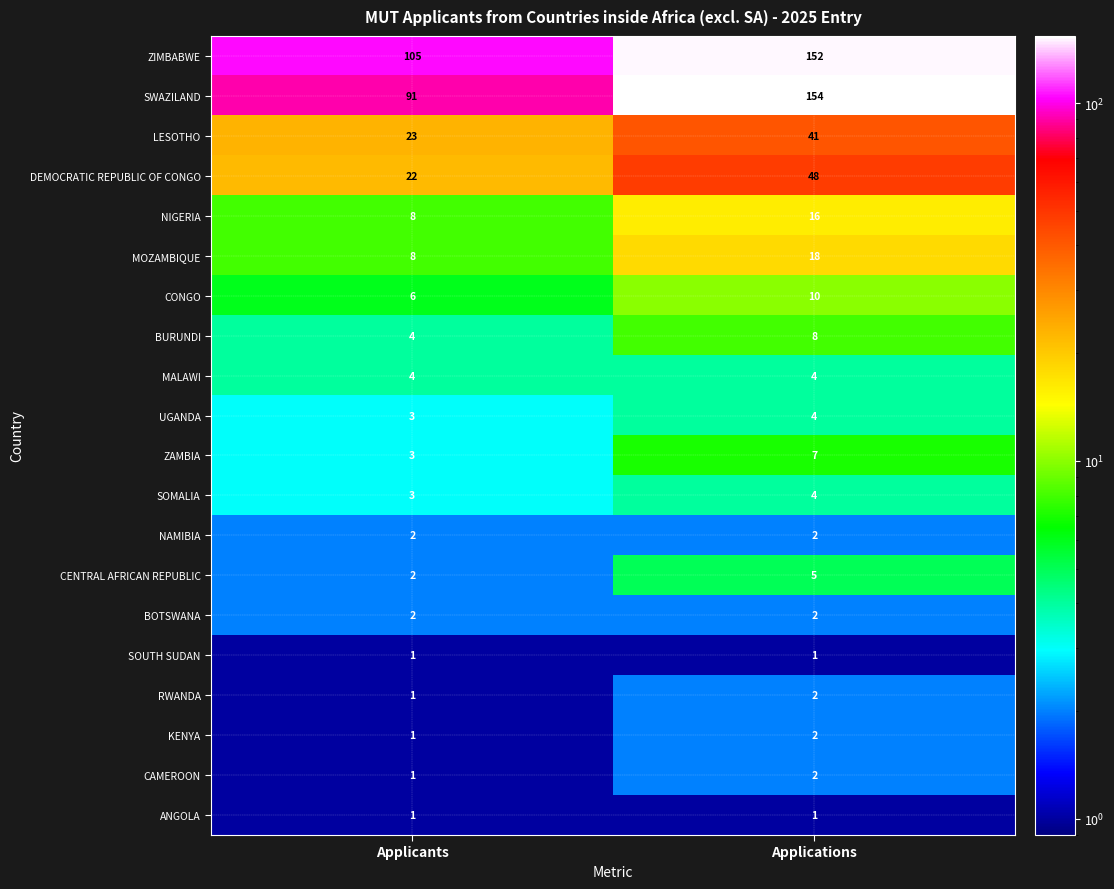

What is the sum of all BOTSWANA values?

4